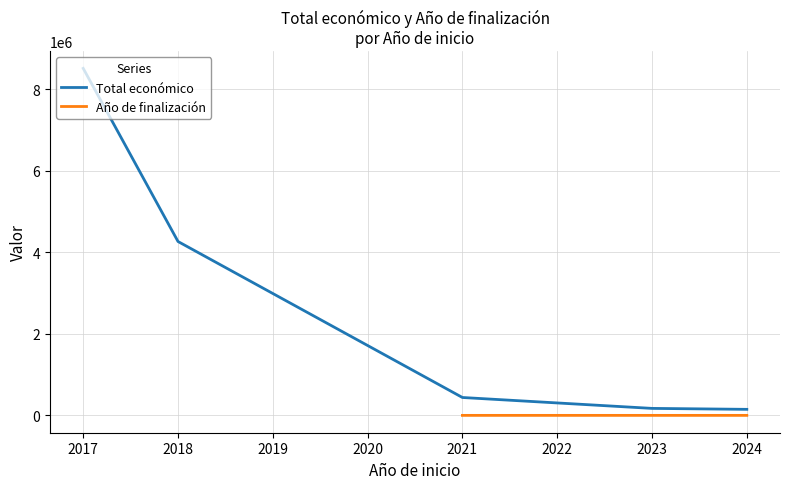

What is the value of the Año de finalización point at the 4th from the left?

2028.0